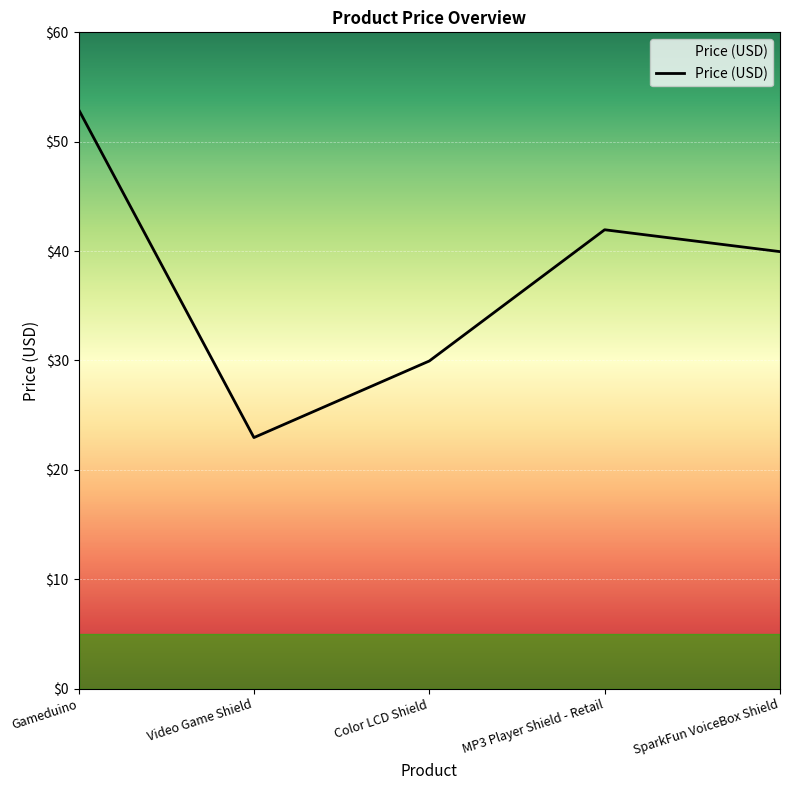

What is the greatest value displayed?

53.0